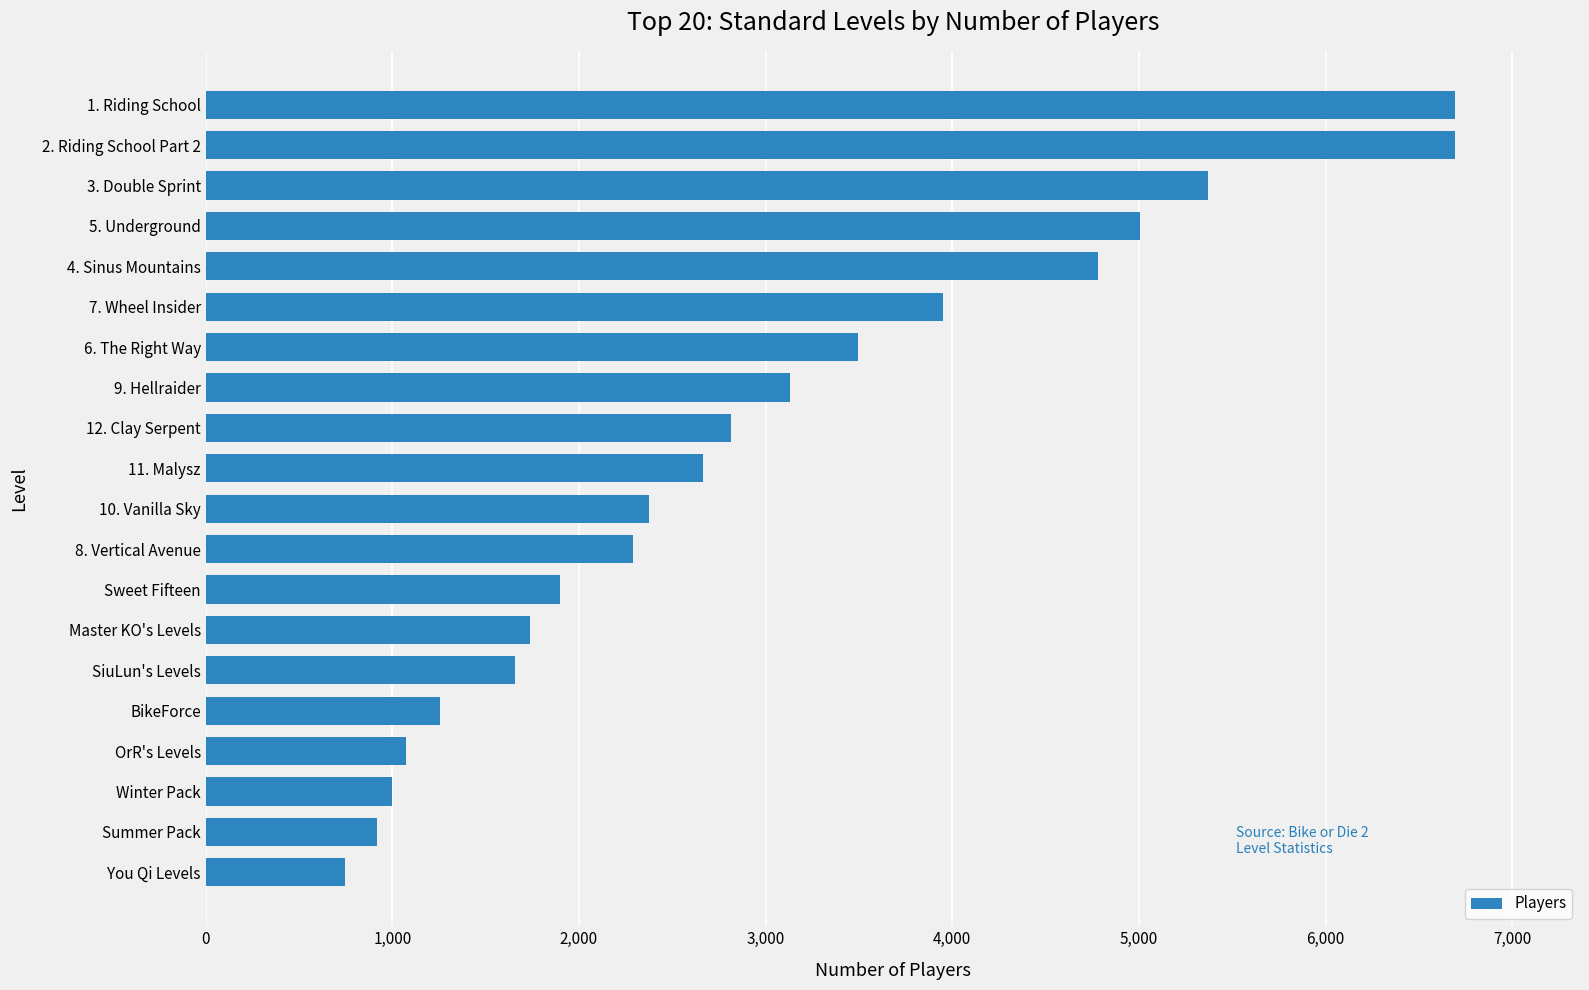

Is it true that the value at 4. Sinus Mountains is 4778?

True